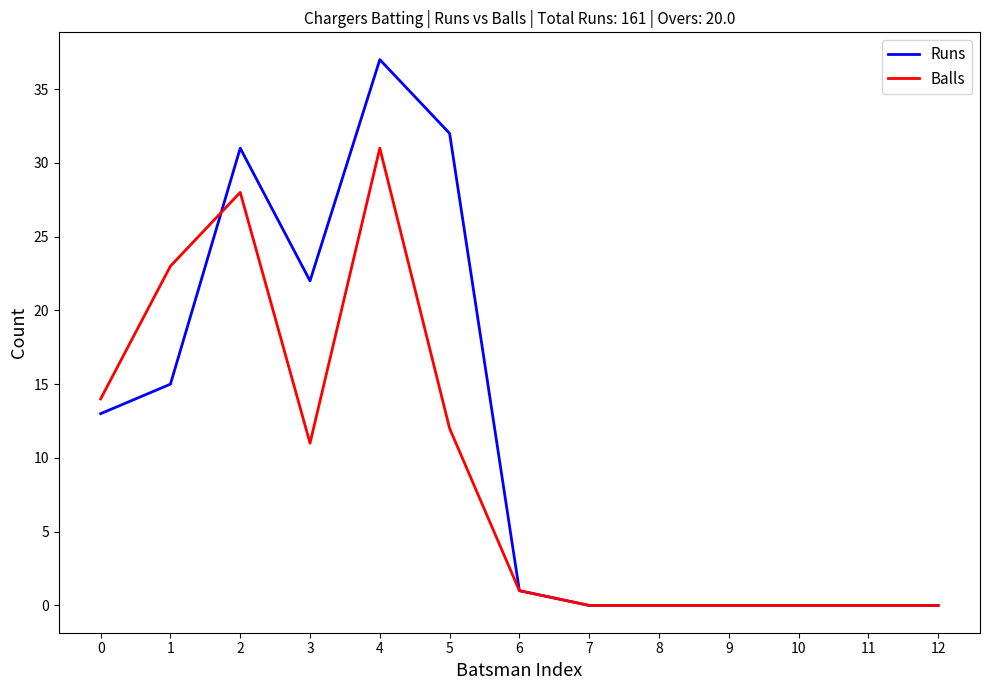

Reading left to right, what are all the values shown in this chart?

Runs: 0=13	1=15	2=31	3=22	4=37	5=32	6=1	7=0	8=0	9=0	10=0	11=0	12=0
Balls: 0=14	1=23	2=28	3=11	4=31	5=12	6=1	7=0	8=0	9=0	10=0	11=0	12=0